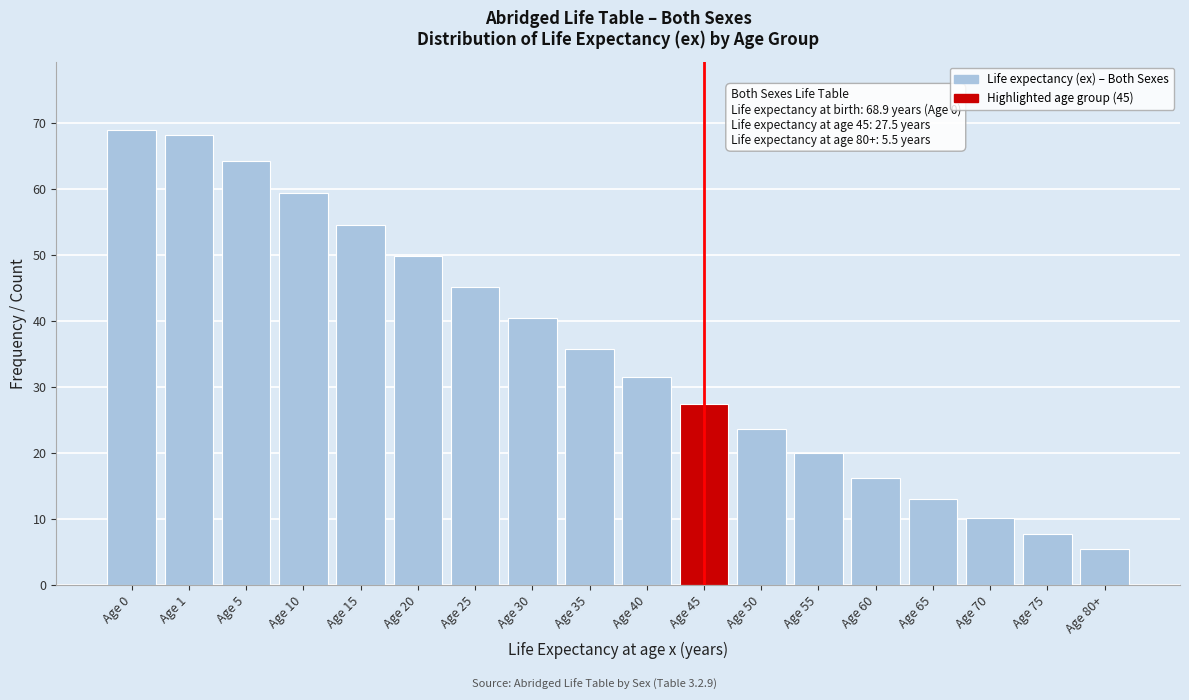

Reading left to right, transcribe all the data shown in this chart.

68.9	68.2	64.3	59.4	54.6	49.8	45.1	40.4	35.8	31.6	27.5	23.7	20.0	16.3	13.1	10.2	7.8	5.5